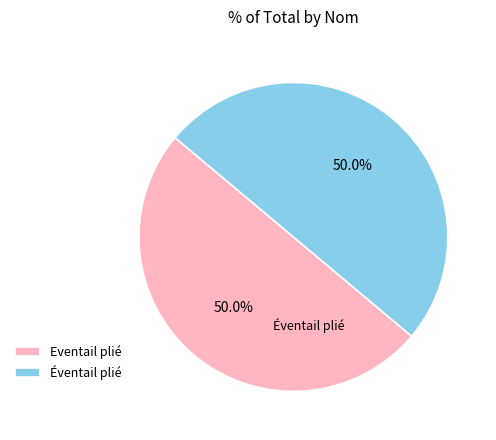

To the nearest percent, what is the average slice percentage?

50%